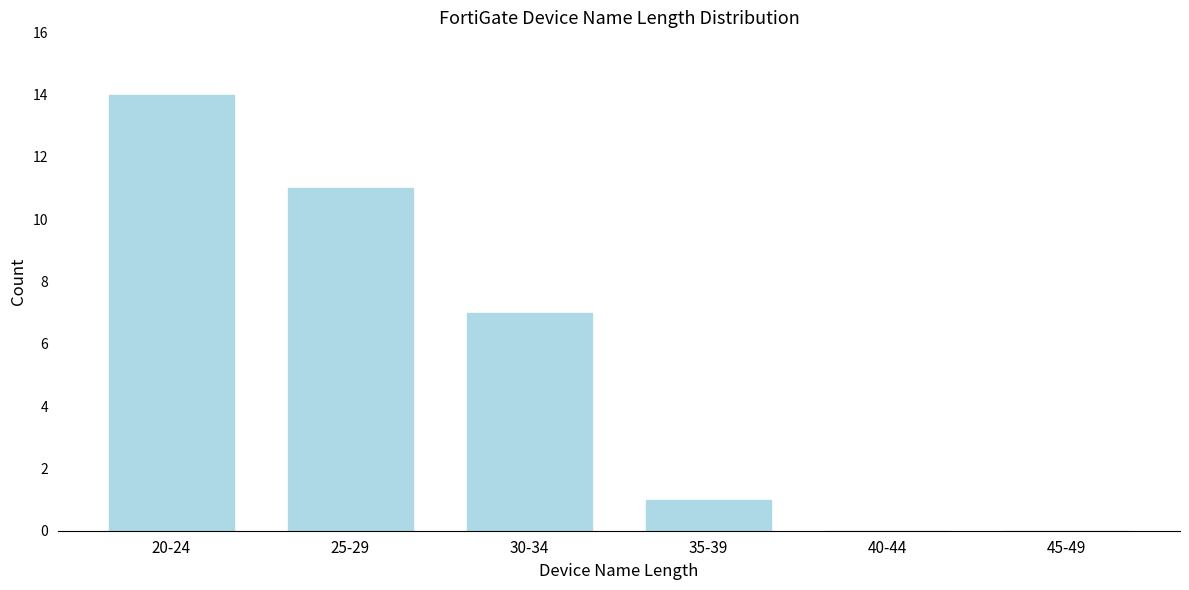

Reading left to right, transcribe all the data shown in this chart.

20-24=14	25-29=11	30-34=7	35-39=1	40-44=0	45-49=0